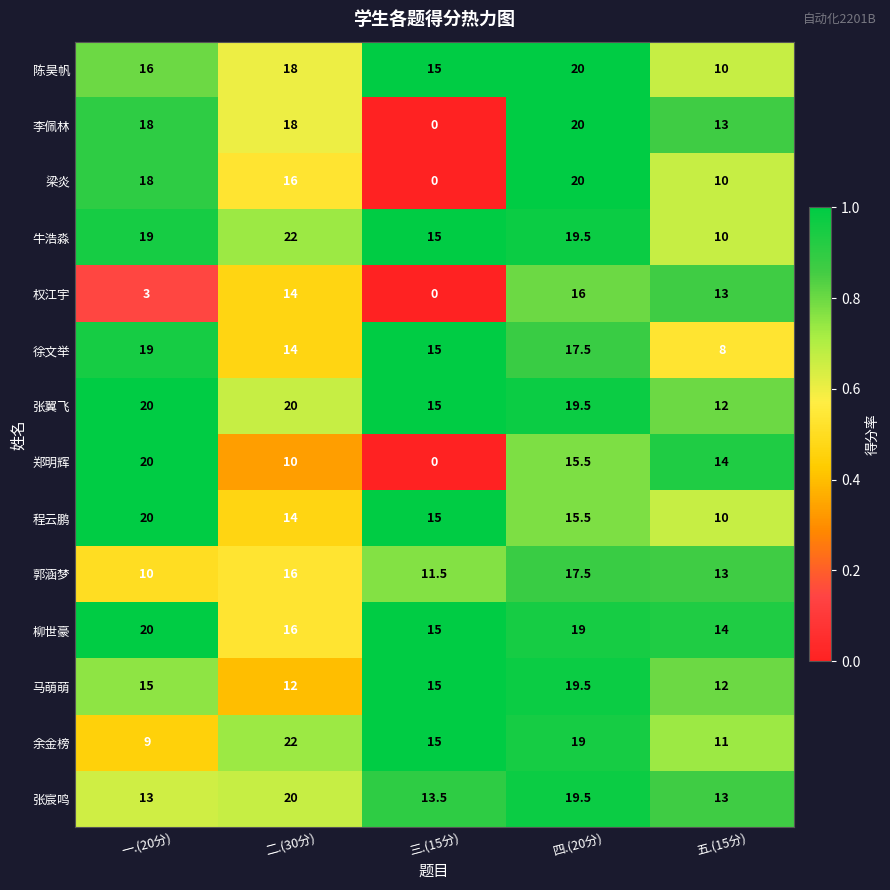

What is the maximum value shown in the chart?

22.0